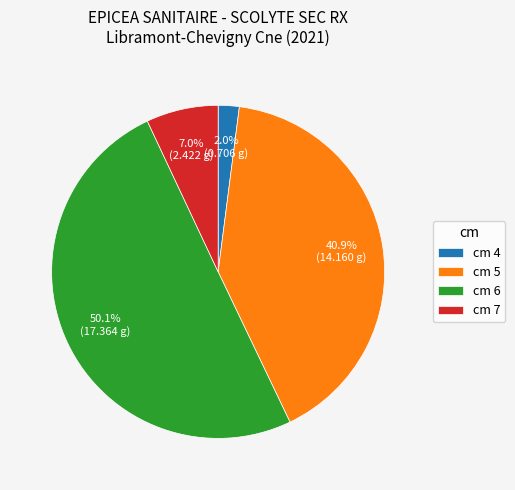

To the nearest percent, what is the average slice percentage?

25%